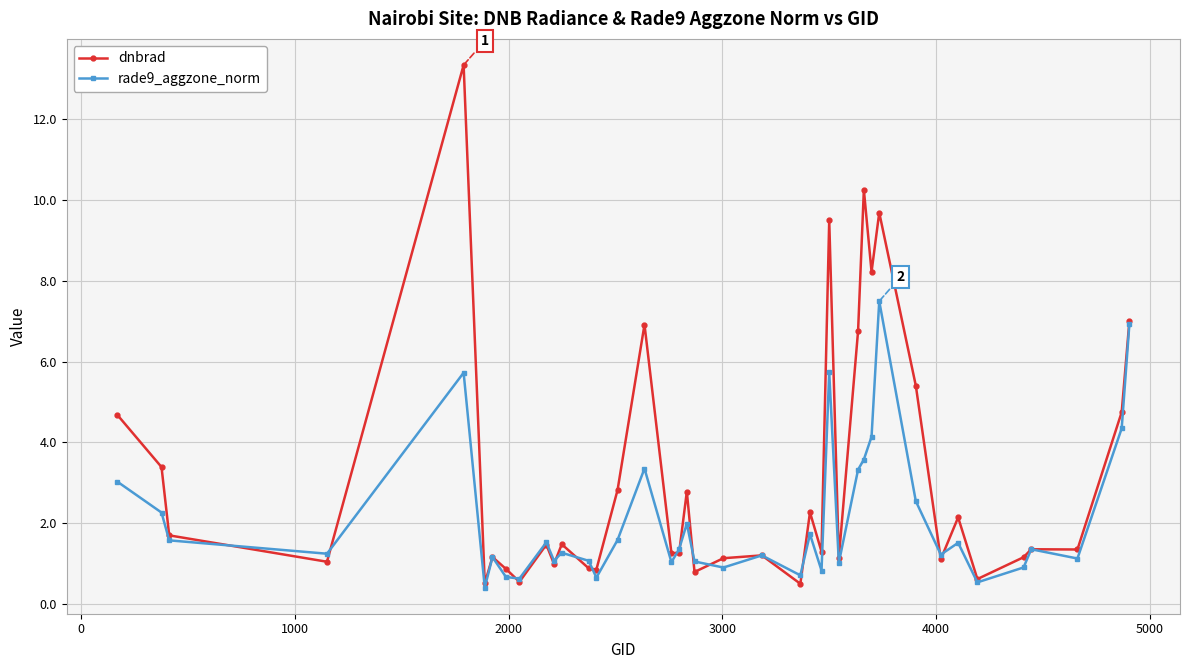

Is this an area chart (filled region under the line)?

No